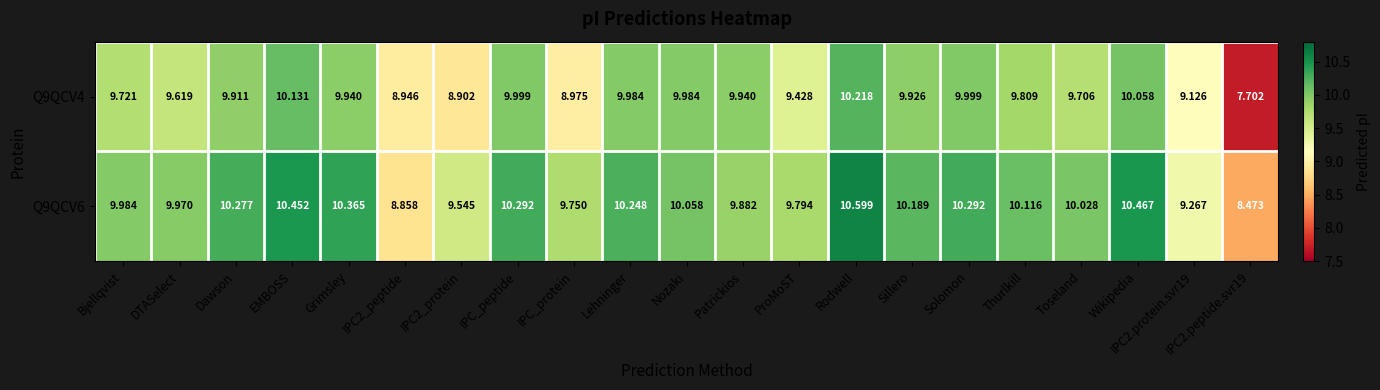

At Sillero, list the series in order from largest to smallest.

Q9QCV6, Q9QCV4